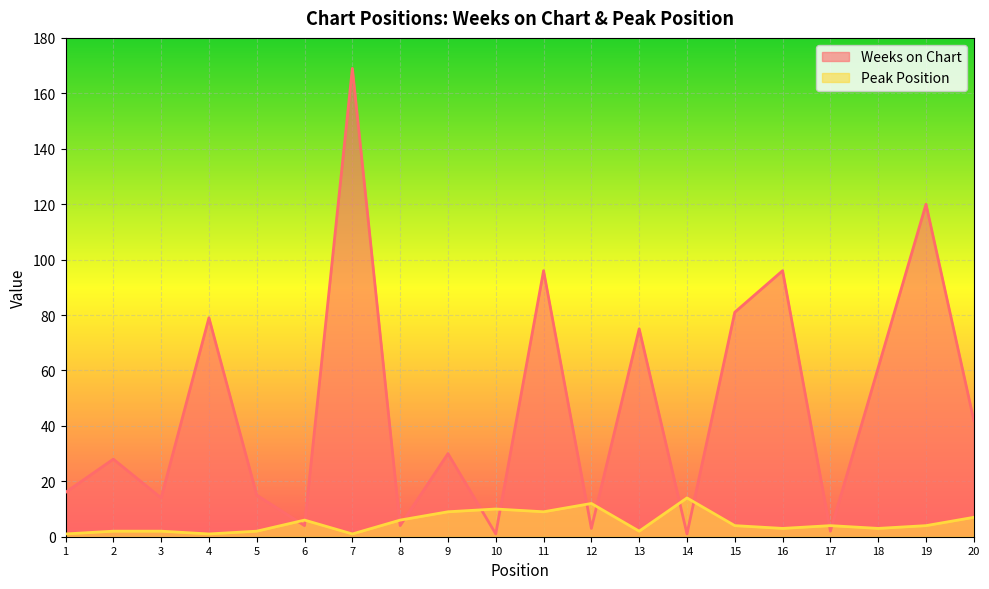

Reading left to right, extract all data points from this chart.

Weeks on Chart: 16	28	14	79	15	4	169	4	30	1	96	3	75	1	81	96	2	61	120	42
Peak Position: 1	2	2	1	2	6	1	6	9	10	9	12	2	14	4	3	4	3	4	7